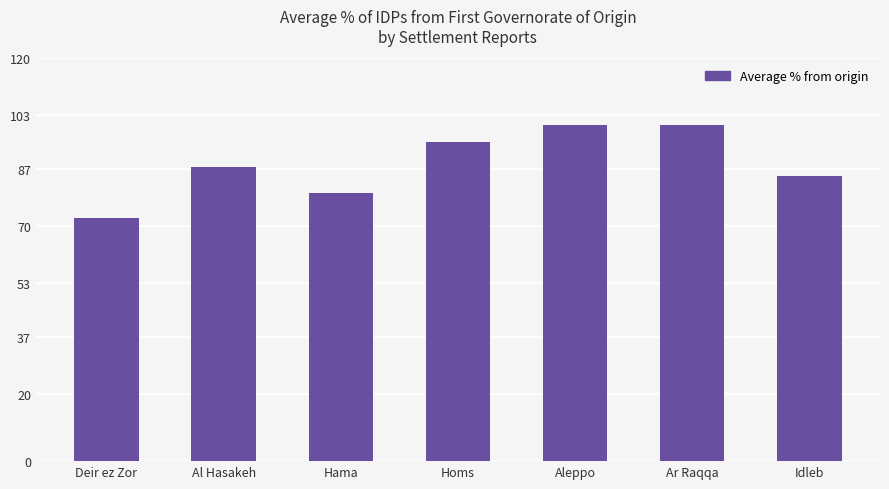

How many data points does each series have?

7